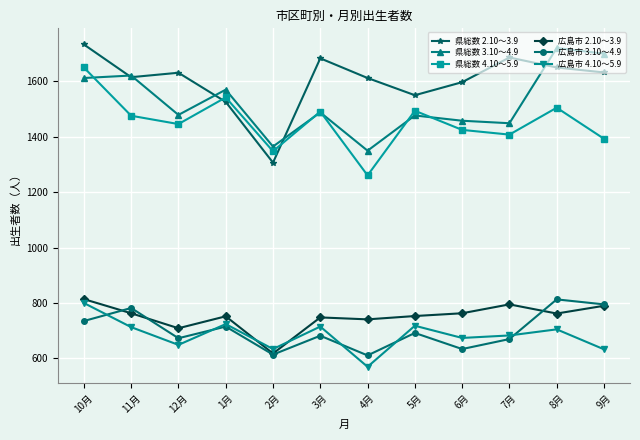

What is the total value across all series at 2月?

5883